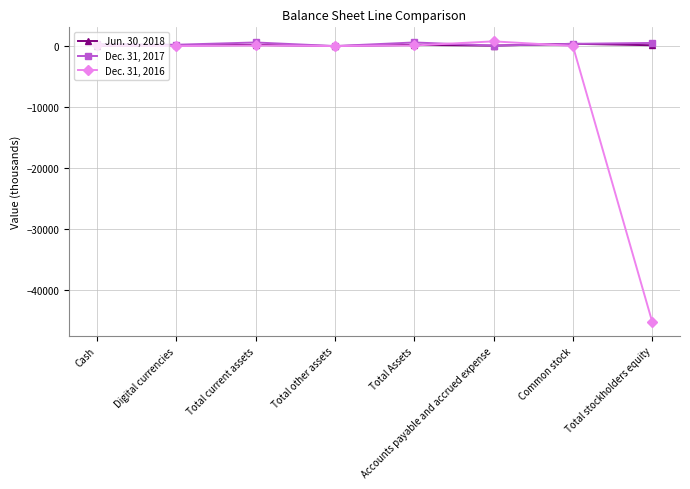

After their last crossing, which series has the higher values: Dec. 31, 2016 or Dec. 31, 2017?

Dec. 31, 2017